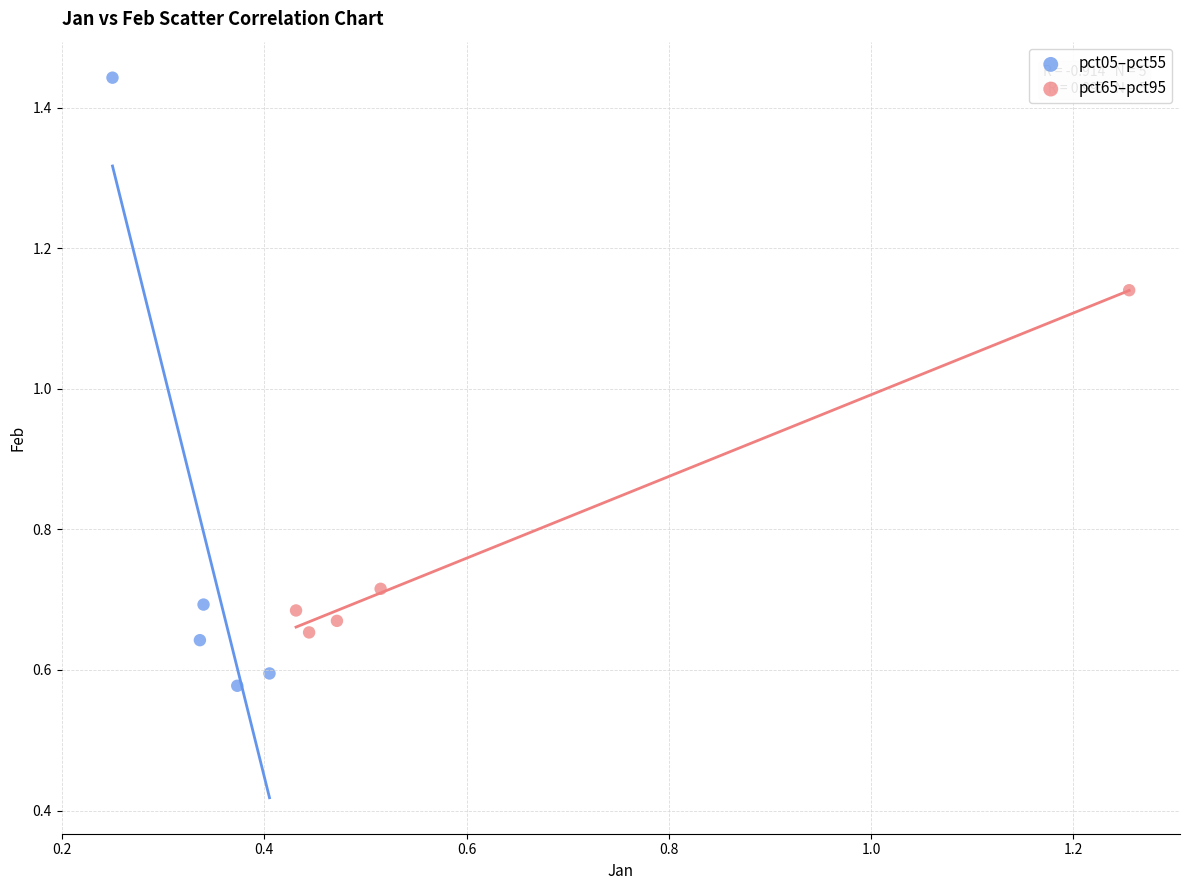

Which series has the largest Y range (max minus min)?

pct05–pct55